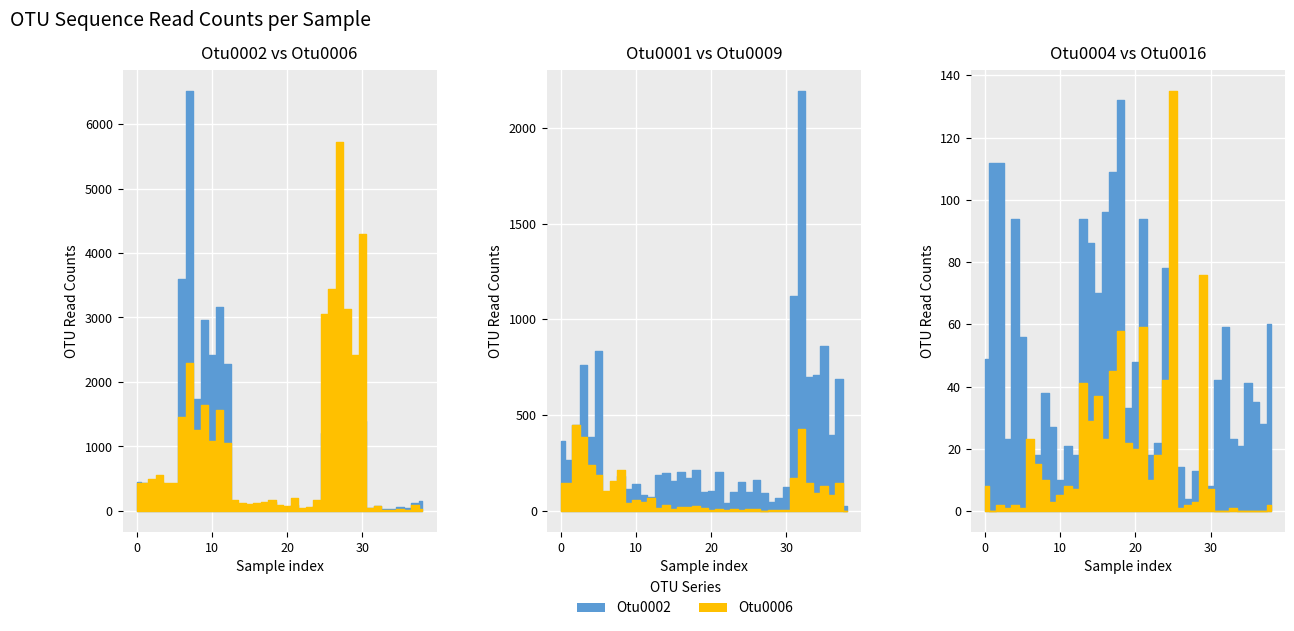

What is the approximate value of Otu0009 at 28?

3